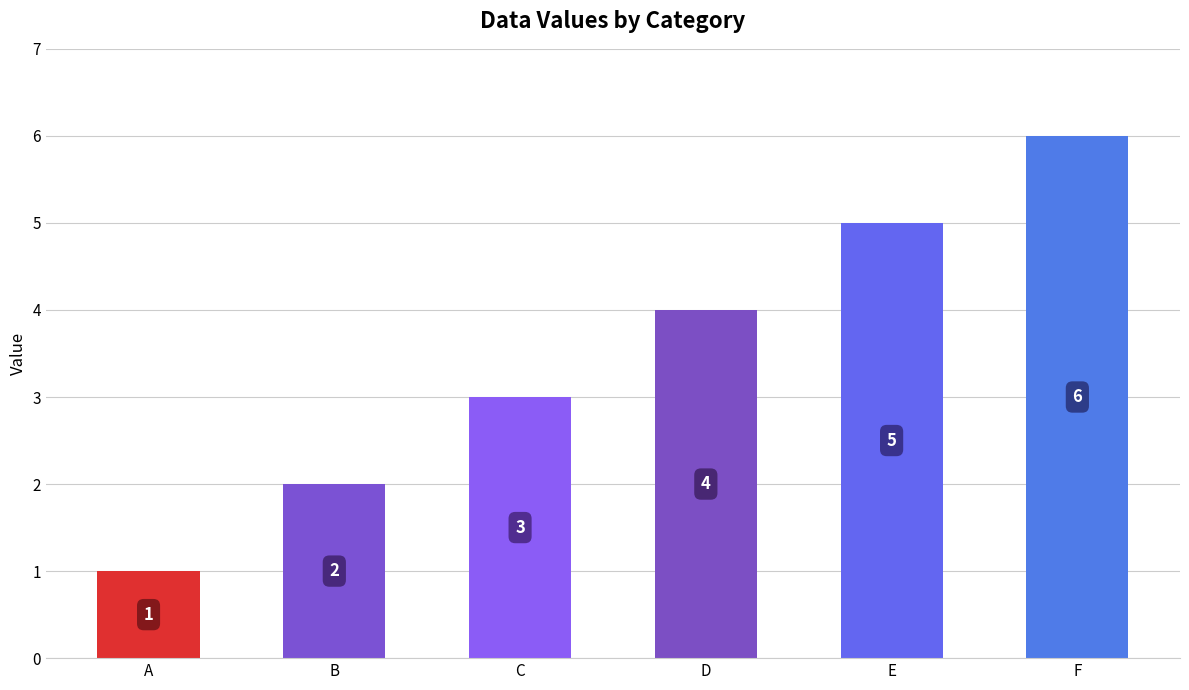

How many bars are there in total?

6